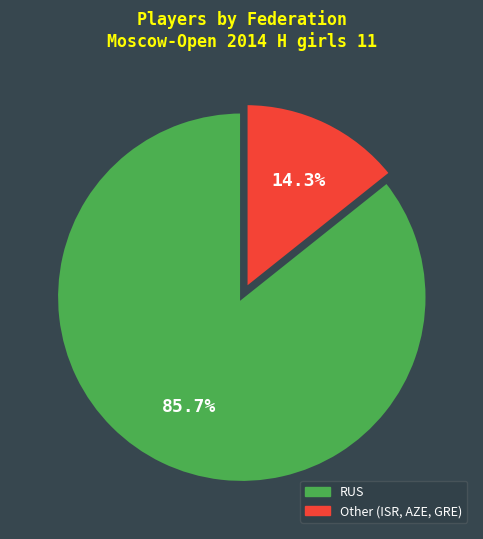

What is the ratio of the value at Other to the value at RUS?

0.2